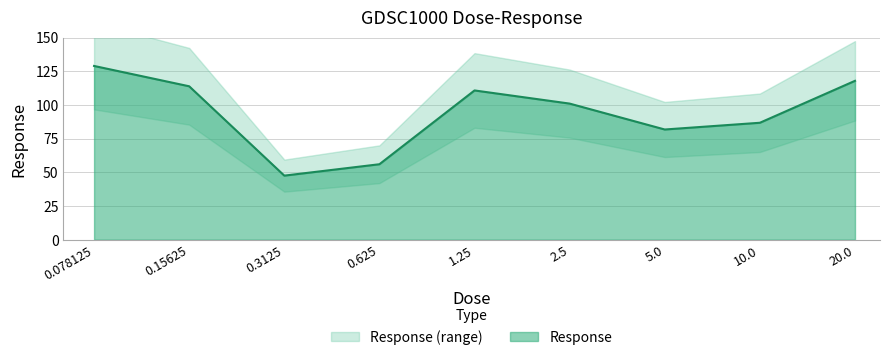

What is the maximum value for Response?

128.9